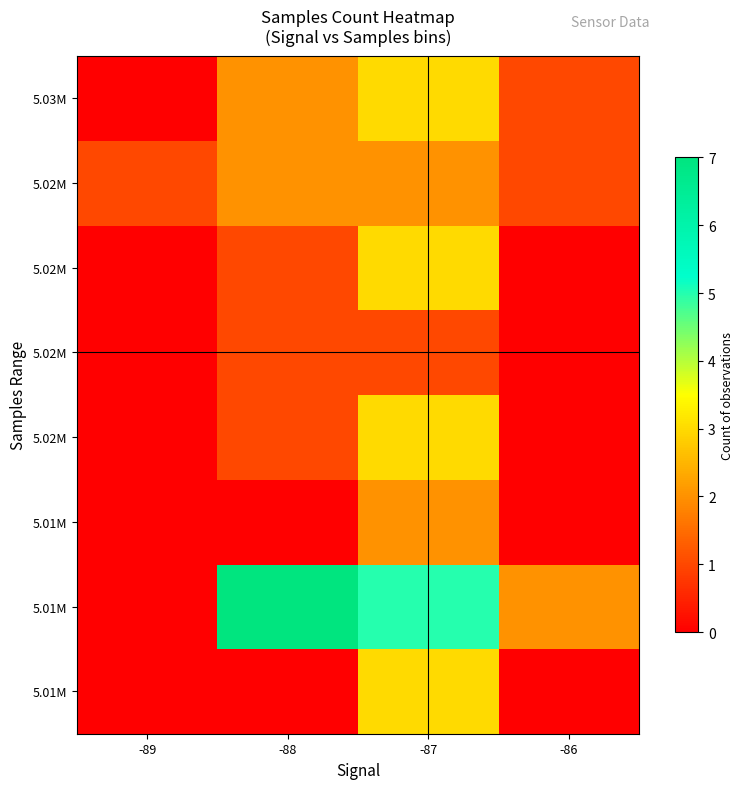

What is the total value across all series at -86?

4